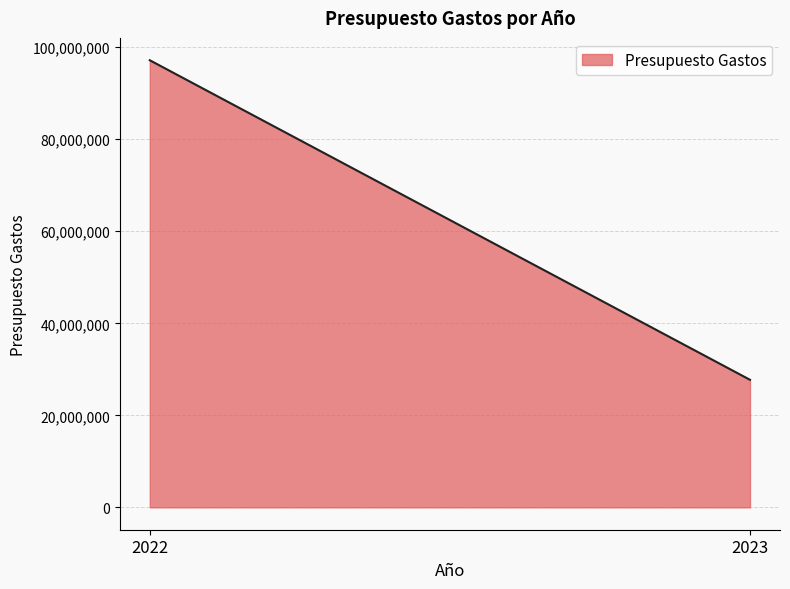

Which category has the highest value across all series?

2022